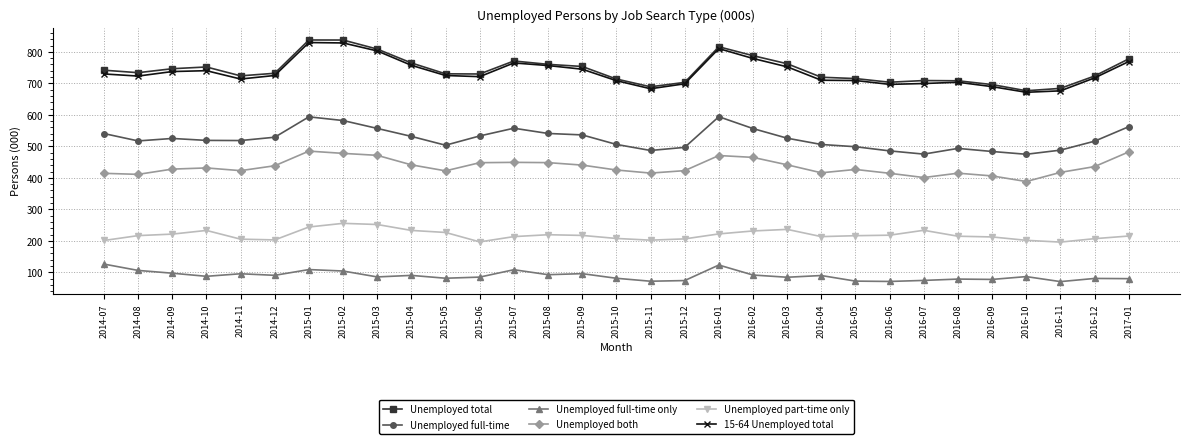

Rank the series by their maximum value, from highest to lowest.

Unemployed total, 15-64 Unemployed total, Unemployed full-time, Unemployed both, Unemployed part-time only, Unemployed full-time only